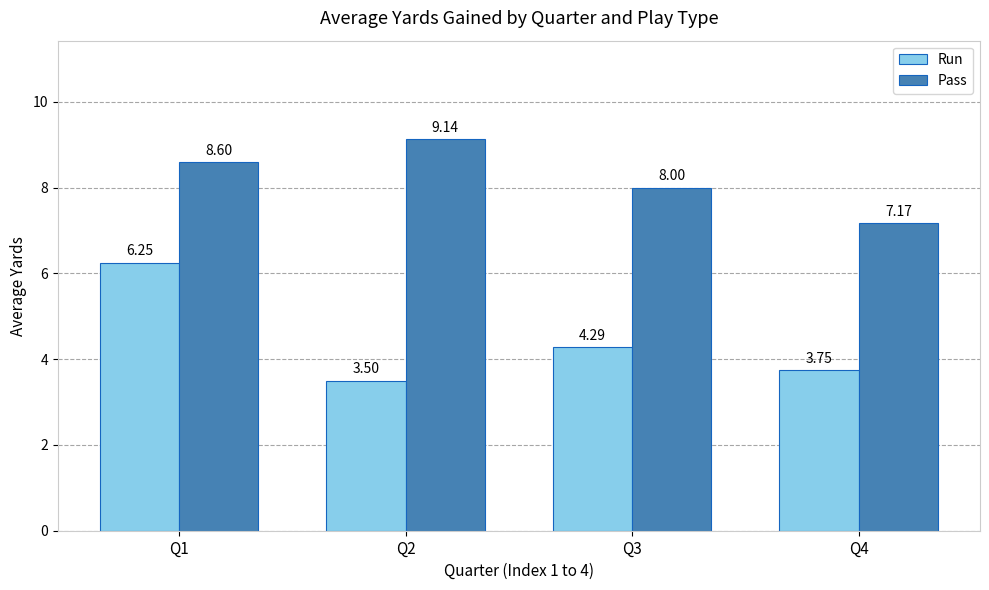

At which label is Pass closest to 8?

Q3